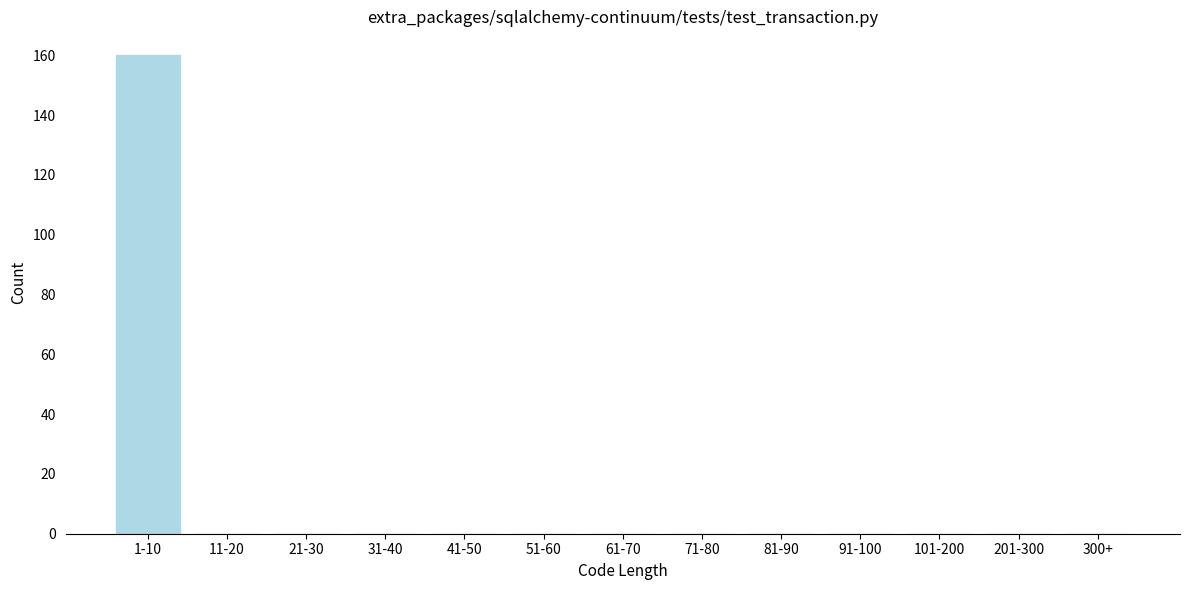

Reading left to right, extract all data points from this chart.

1-10=160	11-20=0	21-30=0	31-40=0	41-50=0	51-60=0	61-70=0	71-80=0	81-90=0	91-100=0	101-200=0	201-300=0	300+=0